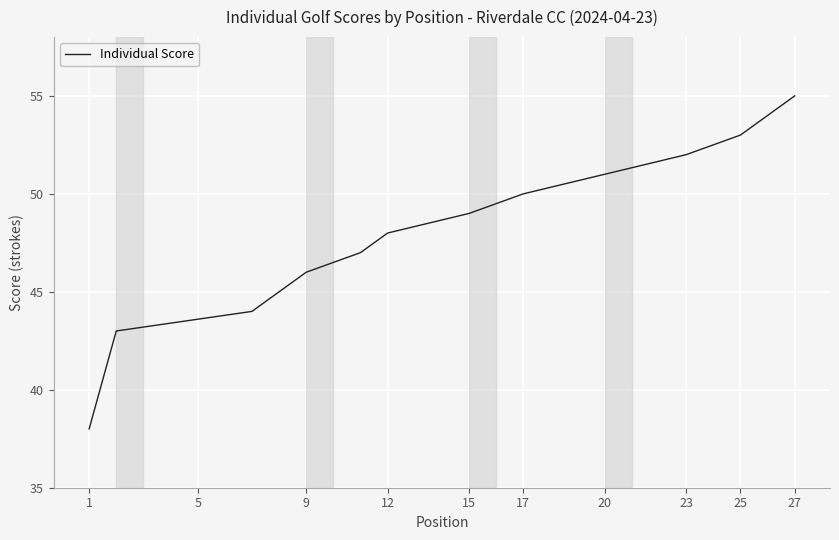

At which category does the chart reach its minimum across all series?

1